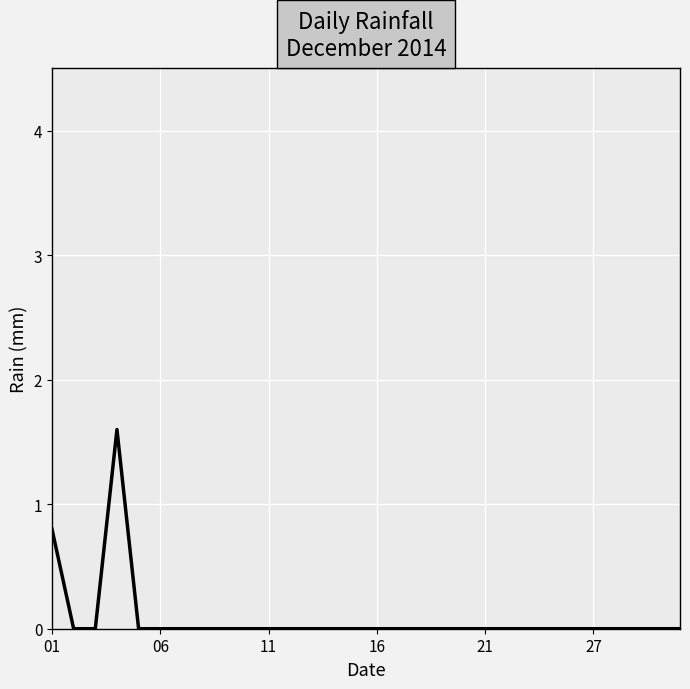

What is the maximum value shown in the chart?

1.6